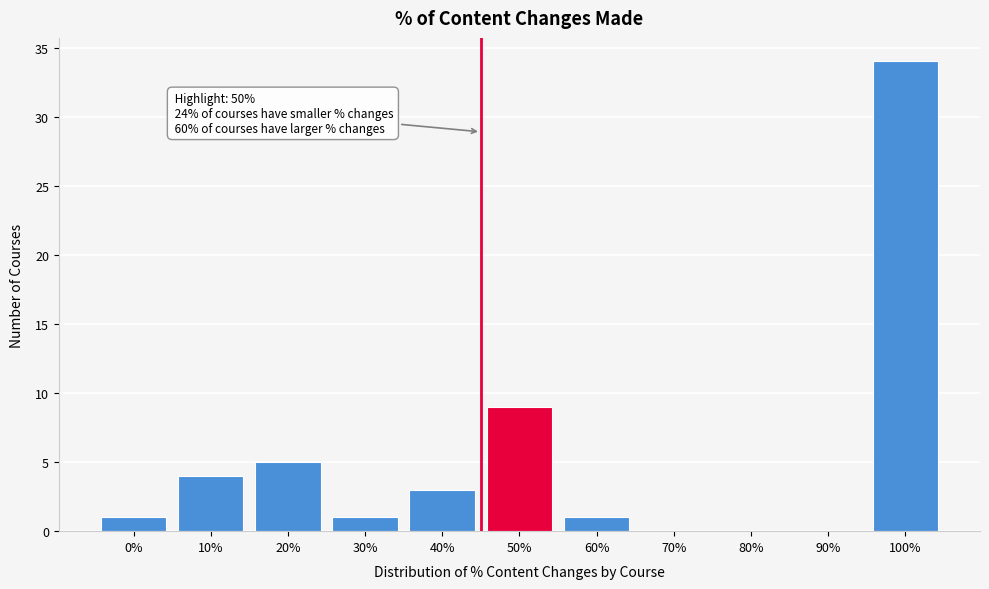

Reading left to right, list all the values displayed in this chart.

0%=1	10%=4	20%=5	30%=1	40%=3	50%=9	60%=1	70%=0	80%=0	90%=0	100%=34